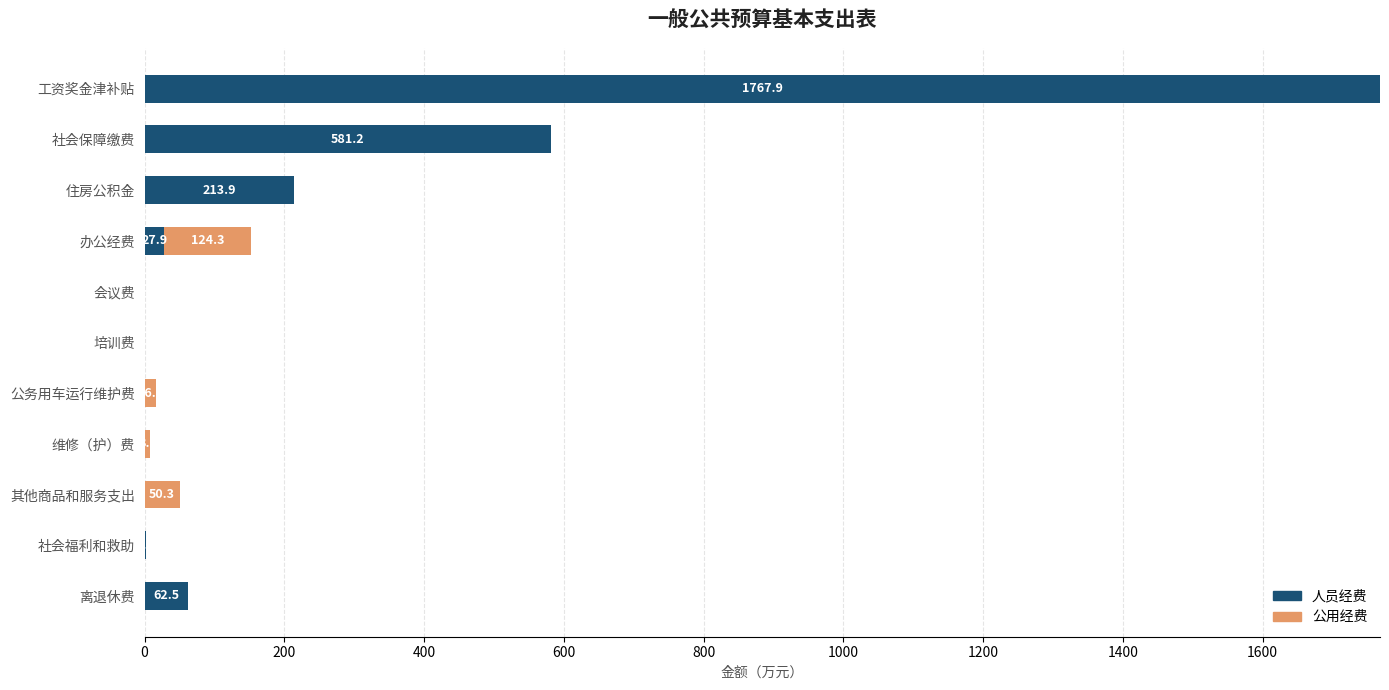

What is the sum of the 人员经费 values at 社会福利和救助 and 公务用车运行维护费?

2.2